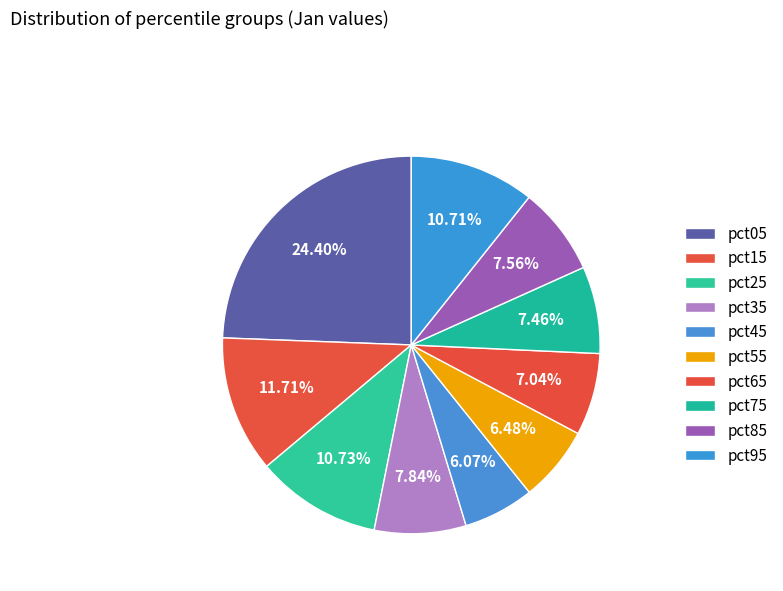

How many slices are in this pie chart?

10